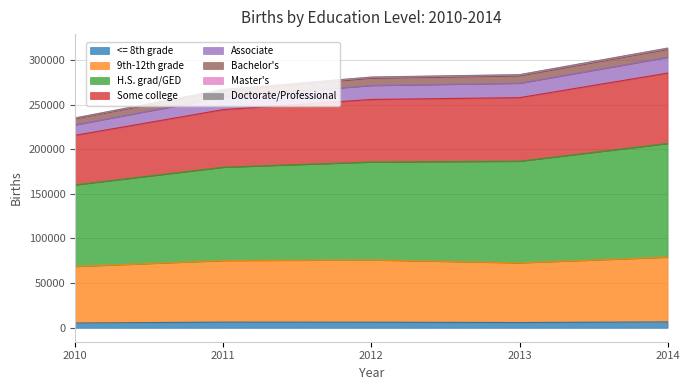

Does the chart have visible grid lines?

Yes